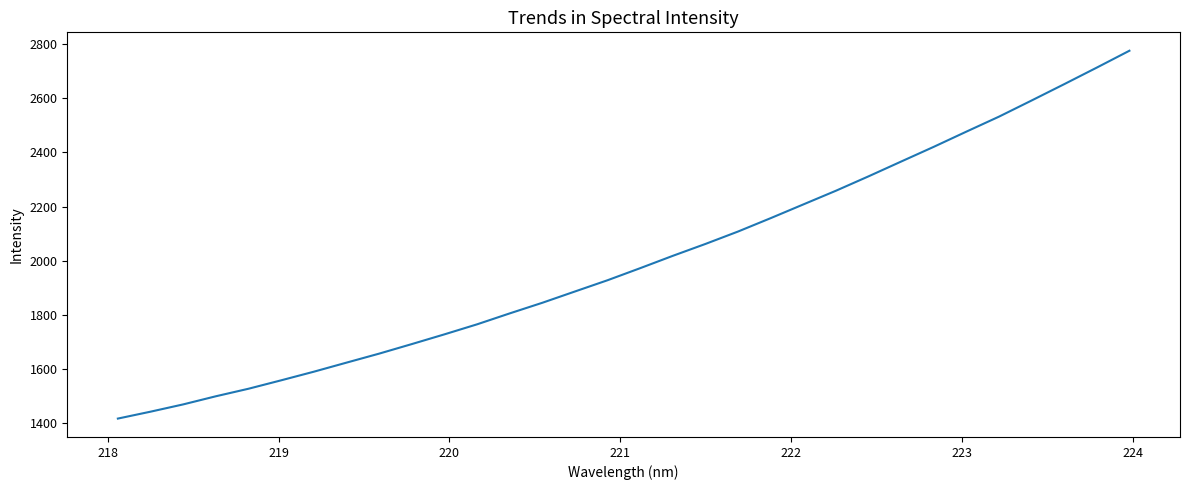

What is the greatest value displayed?

2775.1